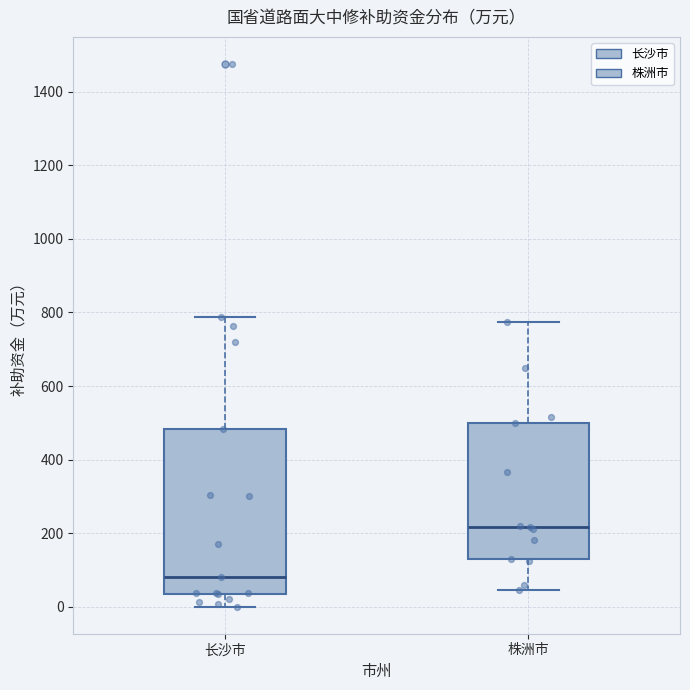

Reading left to right, transcribe this box plot: for each box, give where its median line is, the range the box spans, and where its two whiskers end, as read against the y-axis. The values are not printed on the chart, so give them approximately, as read against the axis.

长沙市: median 80, box 40 to 480, whiskers 0 to 780
株洲市: median 220, box 120 to 500, whiskers 40 to 780